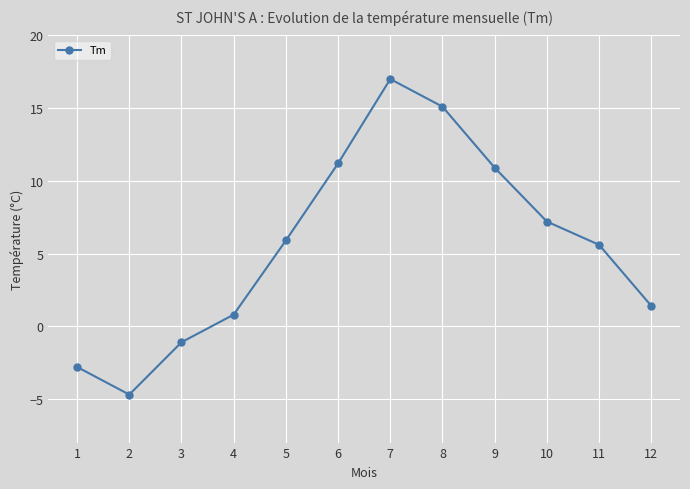

How many values are below 5?

5